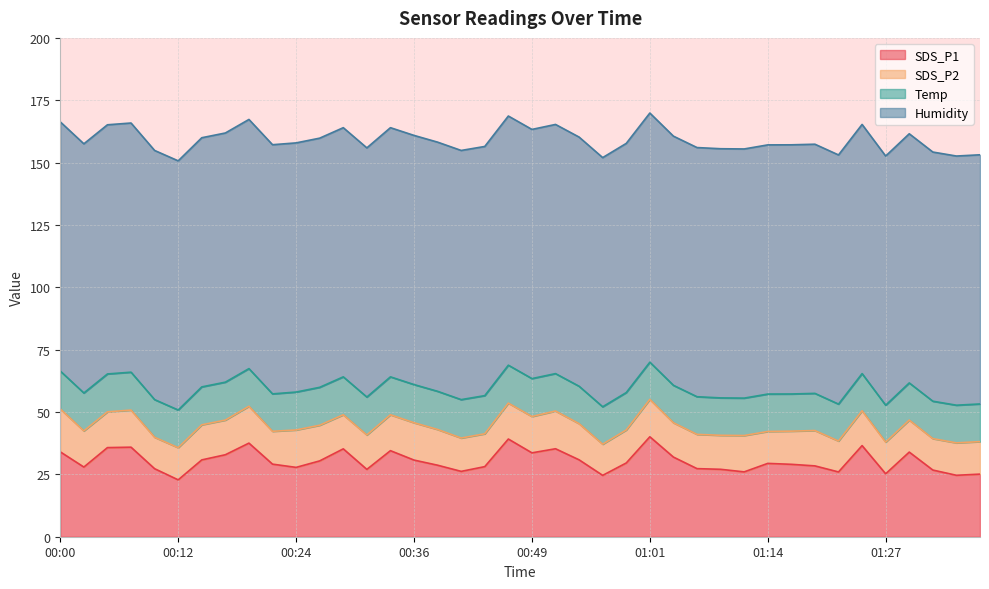

What are all the series names shown in the legend?

SDS_P1, SDS_P2, Temp, Humidity